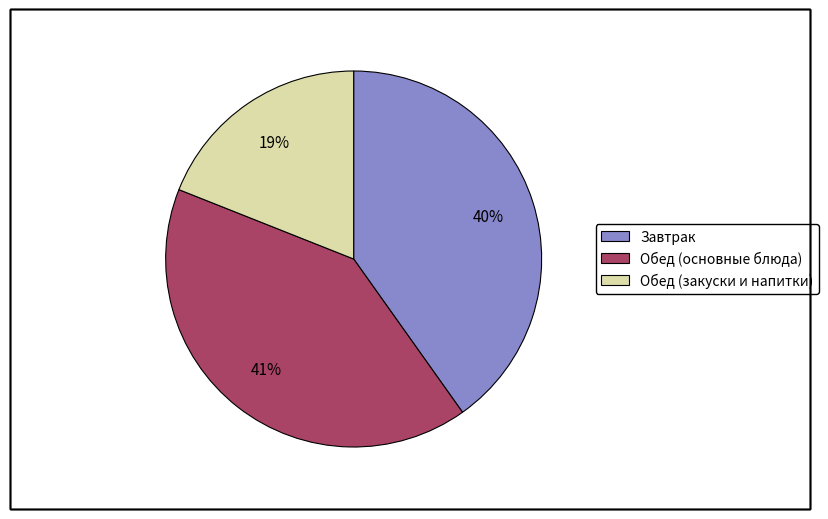

The Обед (закуски и напитки) slice represents 19% of the pie. True or false?

True